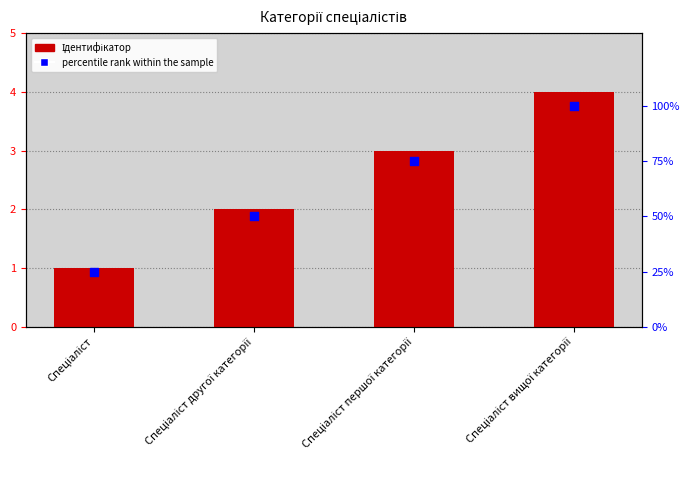

What are all the series names shown in the legend?

Ідентифікатор, percentile rank within the sample